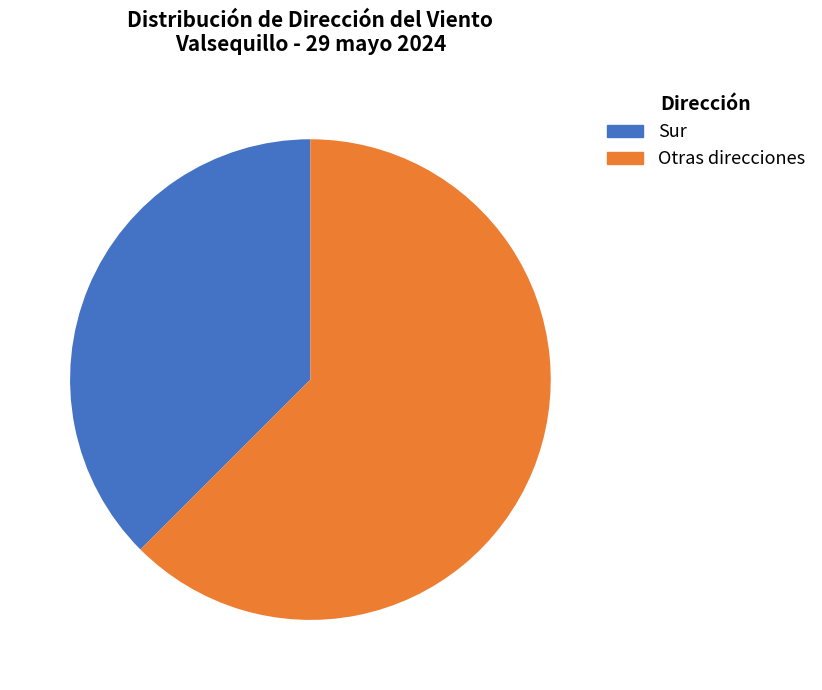

How many slices are in this pie chart?

2